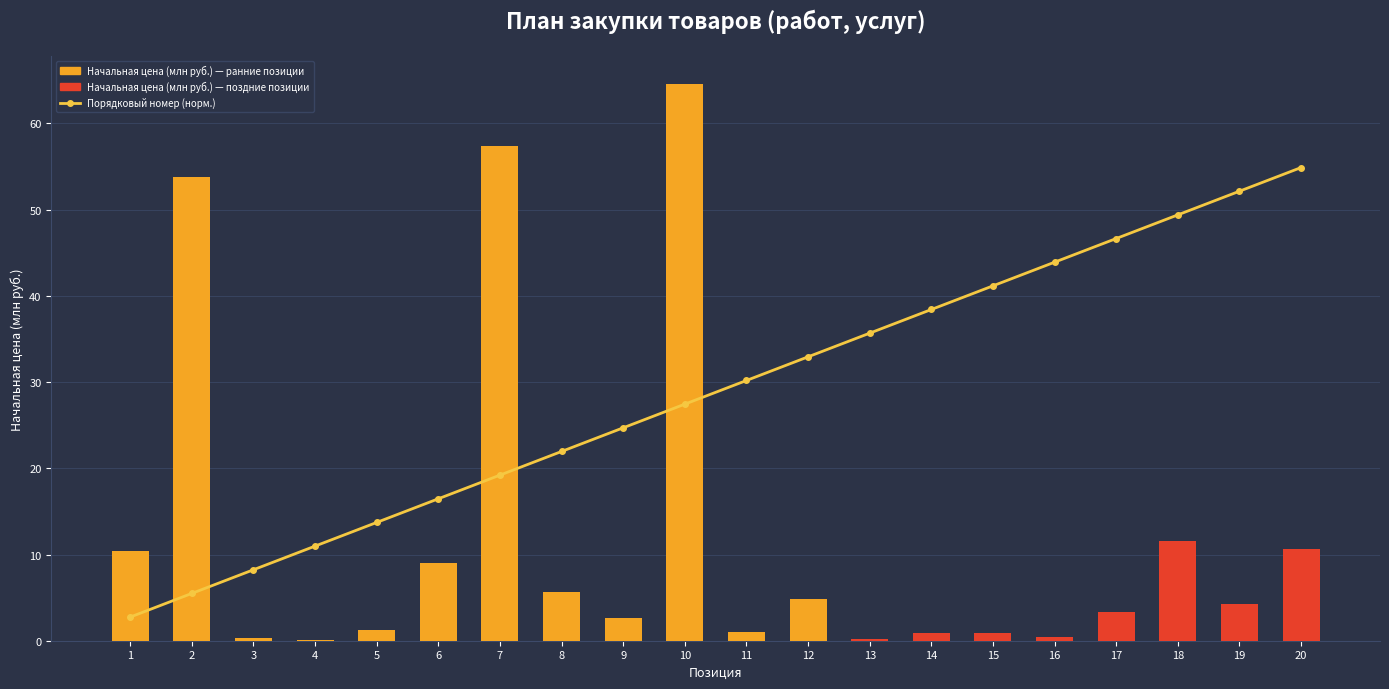

How many values in the Начальная цена (млн руб.) series are below 4?

10